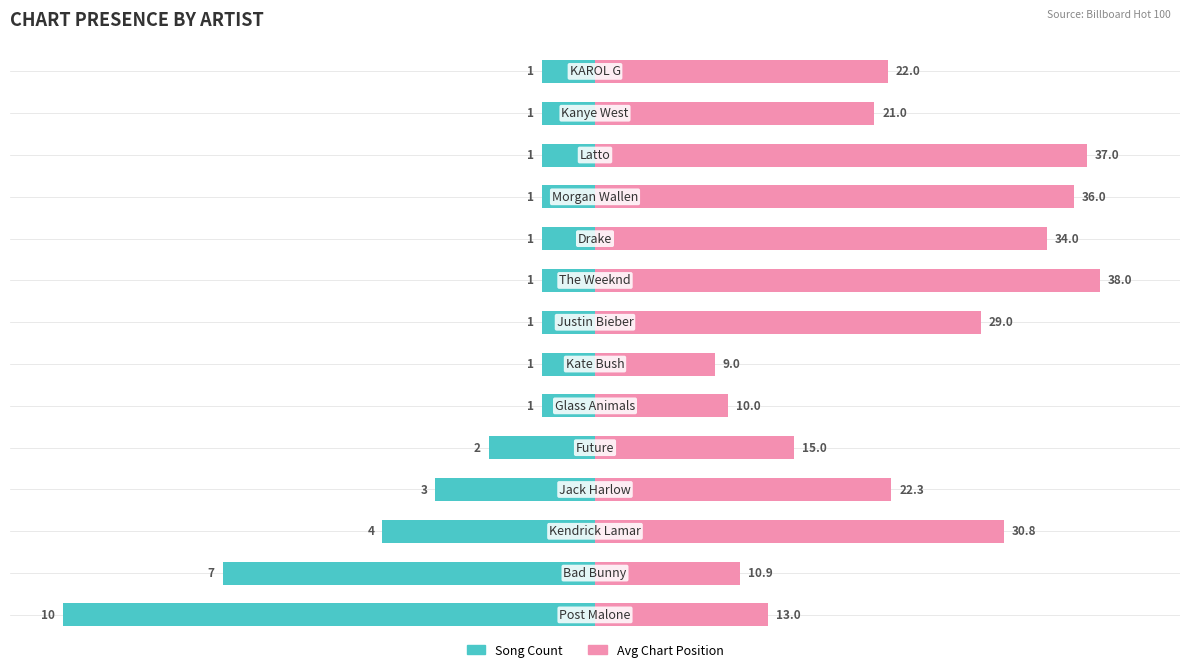

Does the chart contain stacked bars?

No